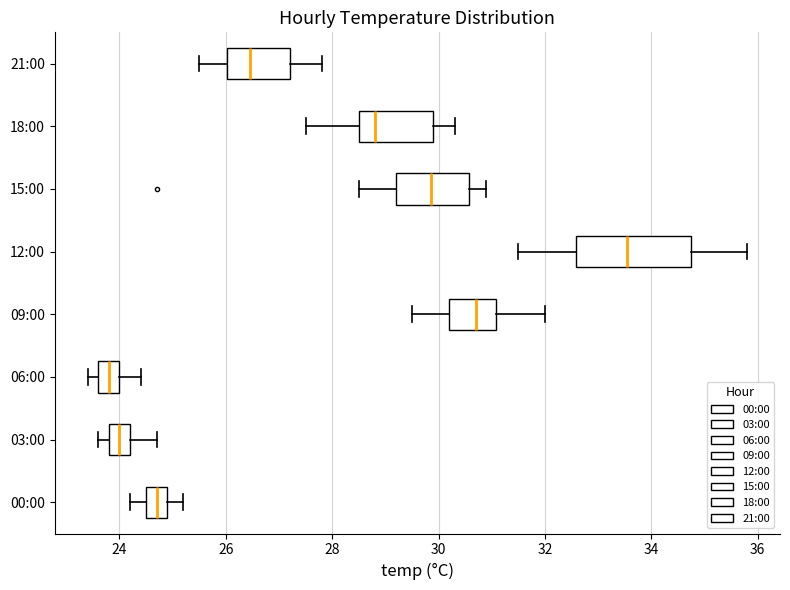

Where does the left whisker of the box for 15:00 end on the x-axis? The values are not printed on the chart, so give them approximately, as read against the axis.

28.6